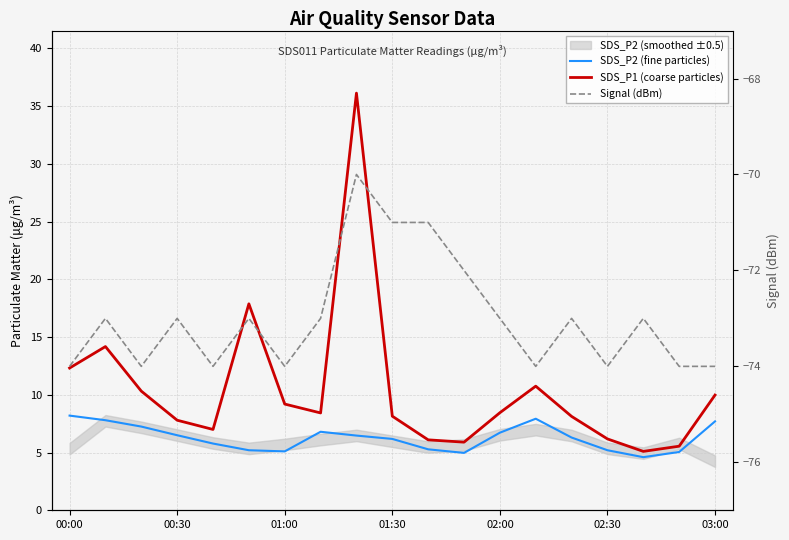

Count the number of categories in the chart.

19